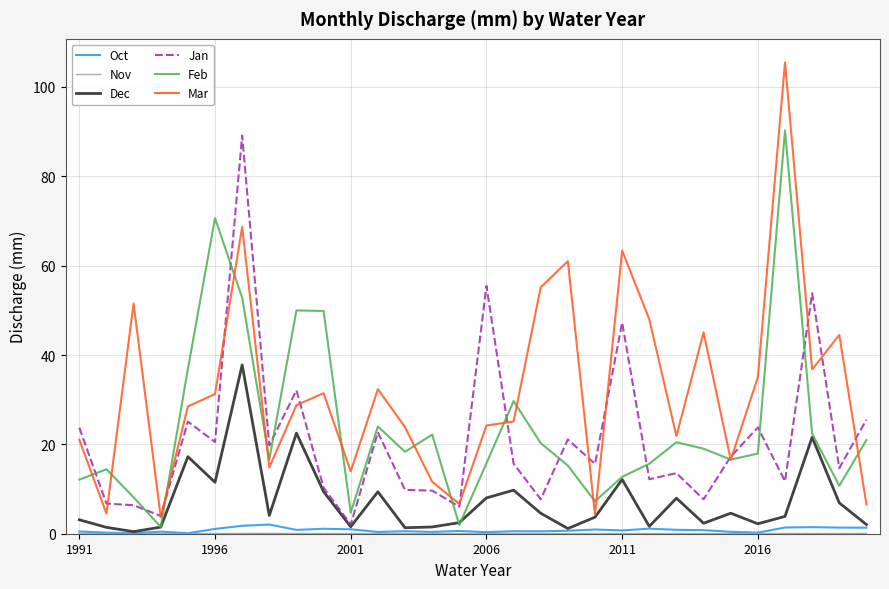

What is the maximum value for Jan?

89.1